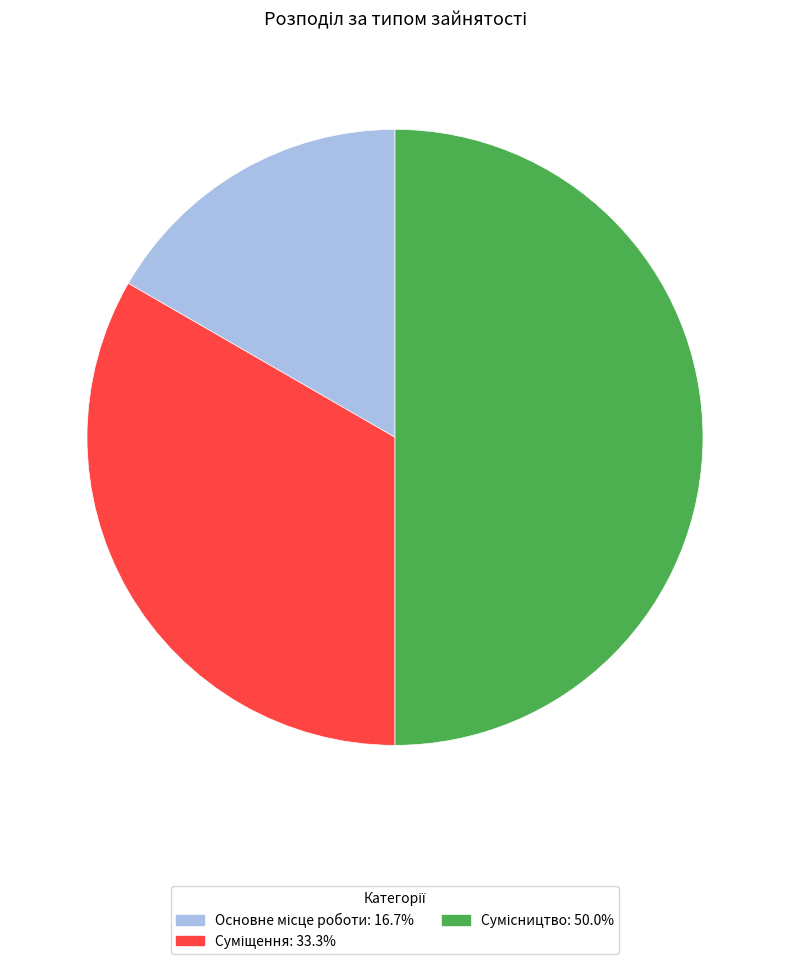

Which slice is the largest?

Сумісництво